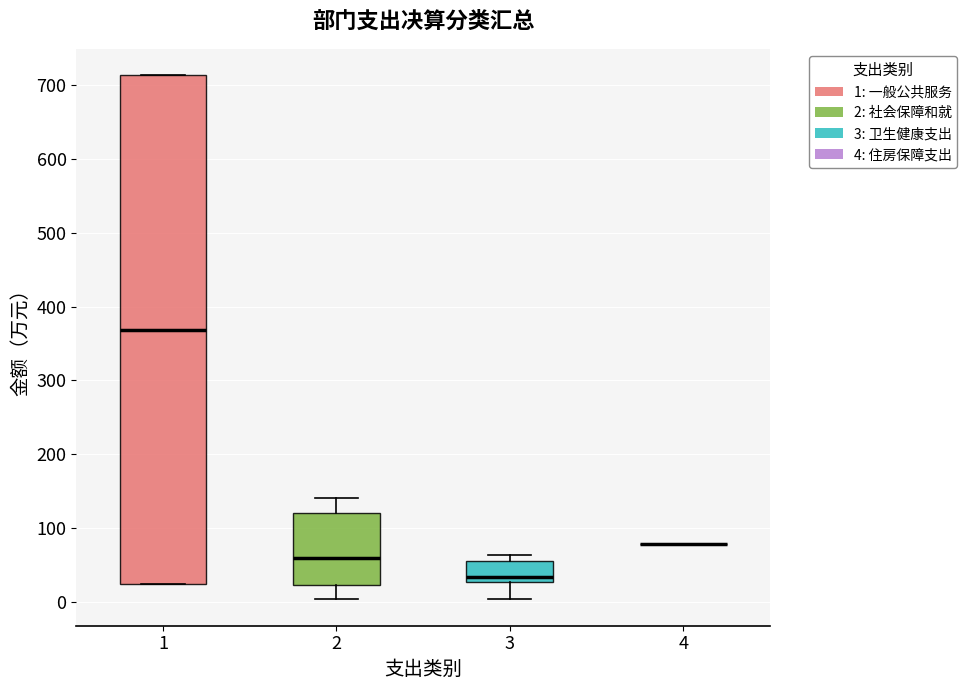

Reading left to right, read every box against the y-axis: the position of its median line, the range the box covers, and the ends of its whiskers. The values are not printed on the chart, so give them approximately, as read against the axis.

1: median 370, box 20 to 710, whiskers 20 to 710
2: median 60, box 20 to 120, whiskers 0 to 140
3: median 30 (just above the box's lower edge), box 30 to 60, whiskers 0 to 60 (just above the box's upper edge)
4: box collapsed to a line at 80, whiskers 80 to 80